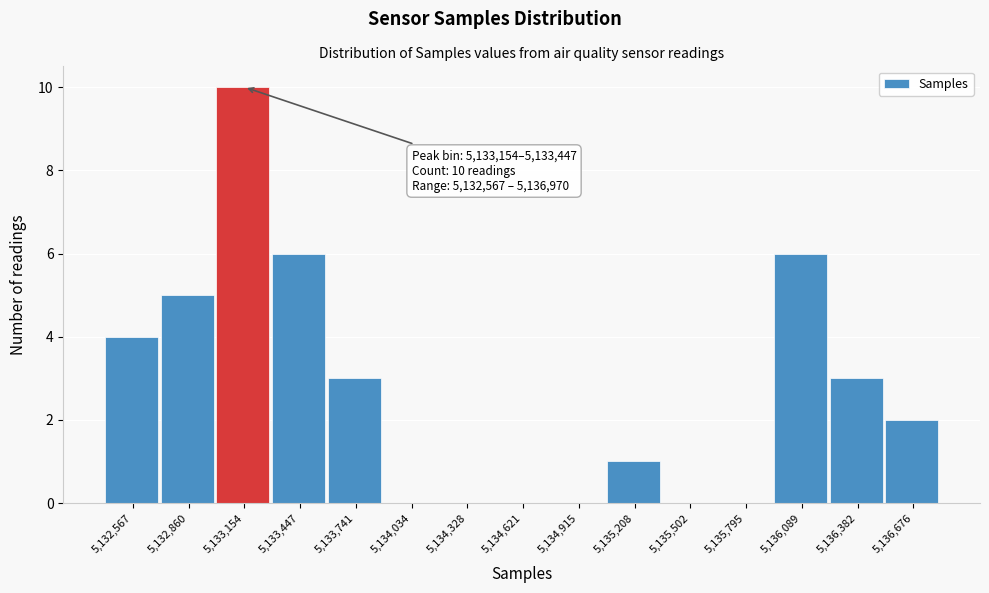

Reading left to right, list all the values displayed in this chart.

5,132,567=4	5,132,860=5	5,133,154=10	5,133,447=6	5,133,741=3	5,134,034=0	5,134,328=0	5,134,621=0	5,134,915=0	5,135,208=1	5,135,502=0	5,135,795=0	5,136,089=6	5,136,382=3	5,136,676=2